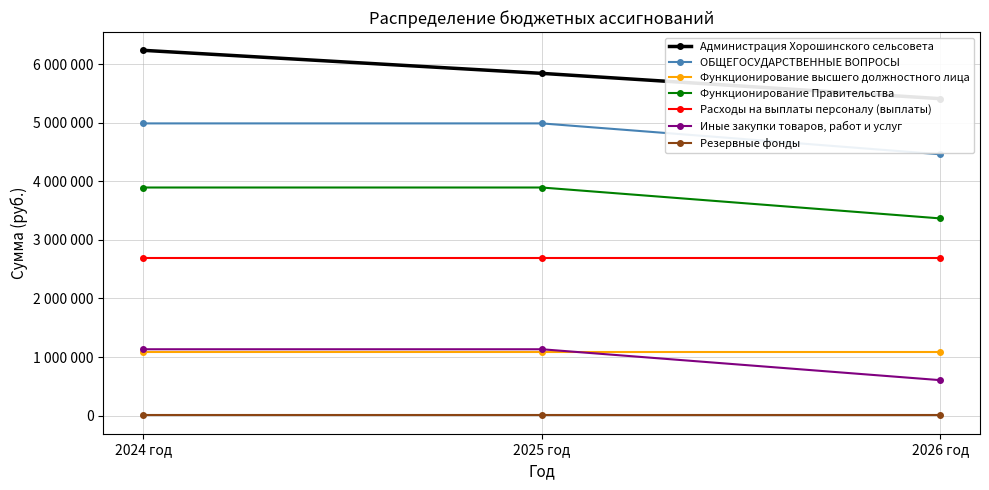

Rank the categories by ОБЩЕГОСУДАРСТВЕННЫЕ ВОПРОСЫ value from highest to lowest.

2024 год, 2025 год, 2026 год